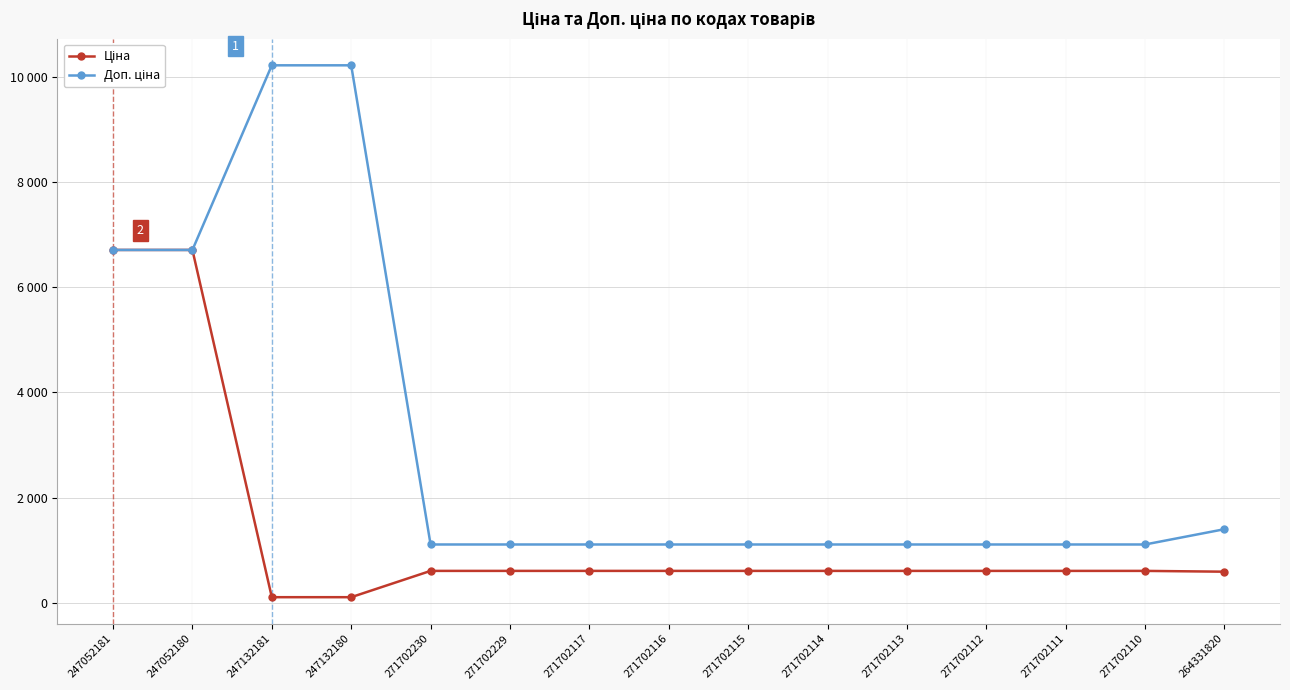

What is the difference between the second highest and minimum values in the Ціна series?

6610.8